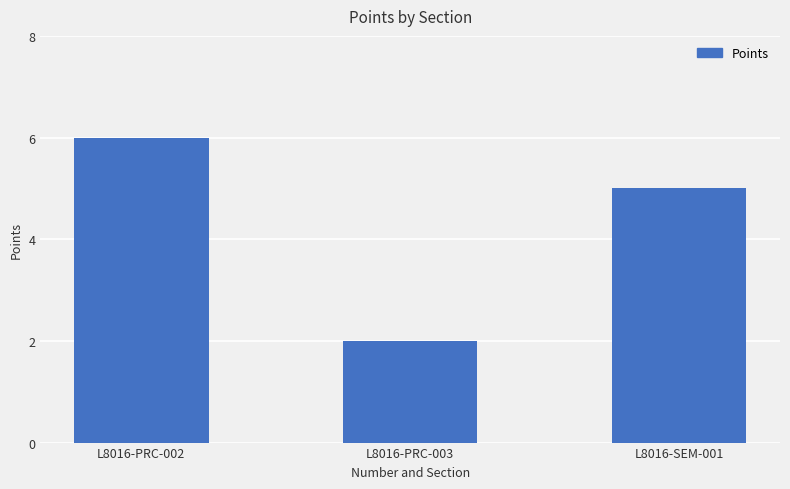

List the labels in order of value, smallest first.

L8016-PRC-003, L8016-SEM-001, L8016-PRC-002